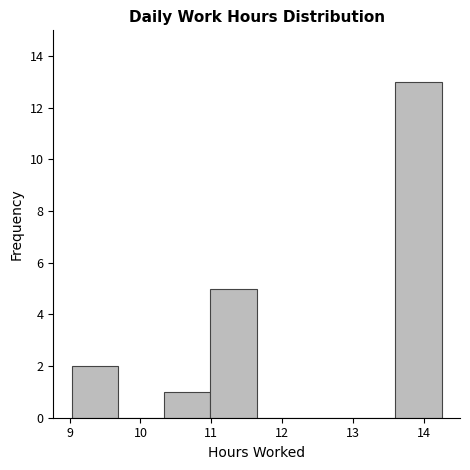

Over which range of the x-axis is the bar tallest?

13.6 to 14.3